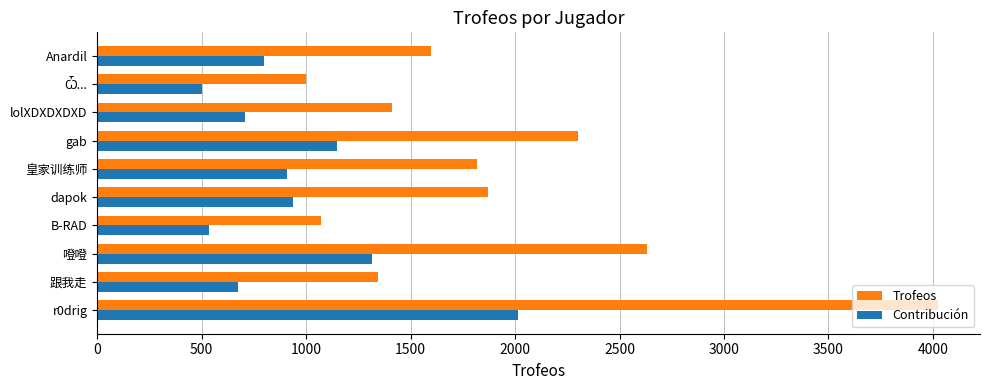

What is the difference between the highest and lowest values at dapok?

936